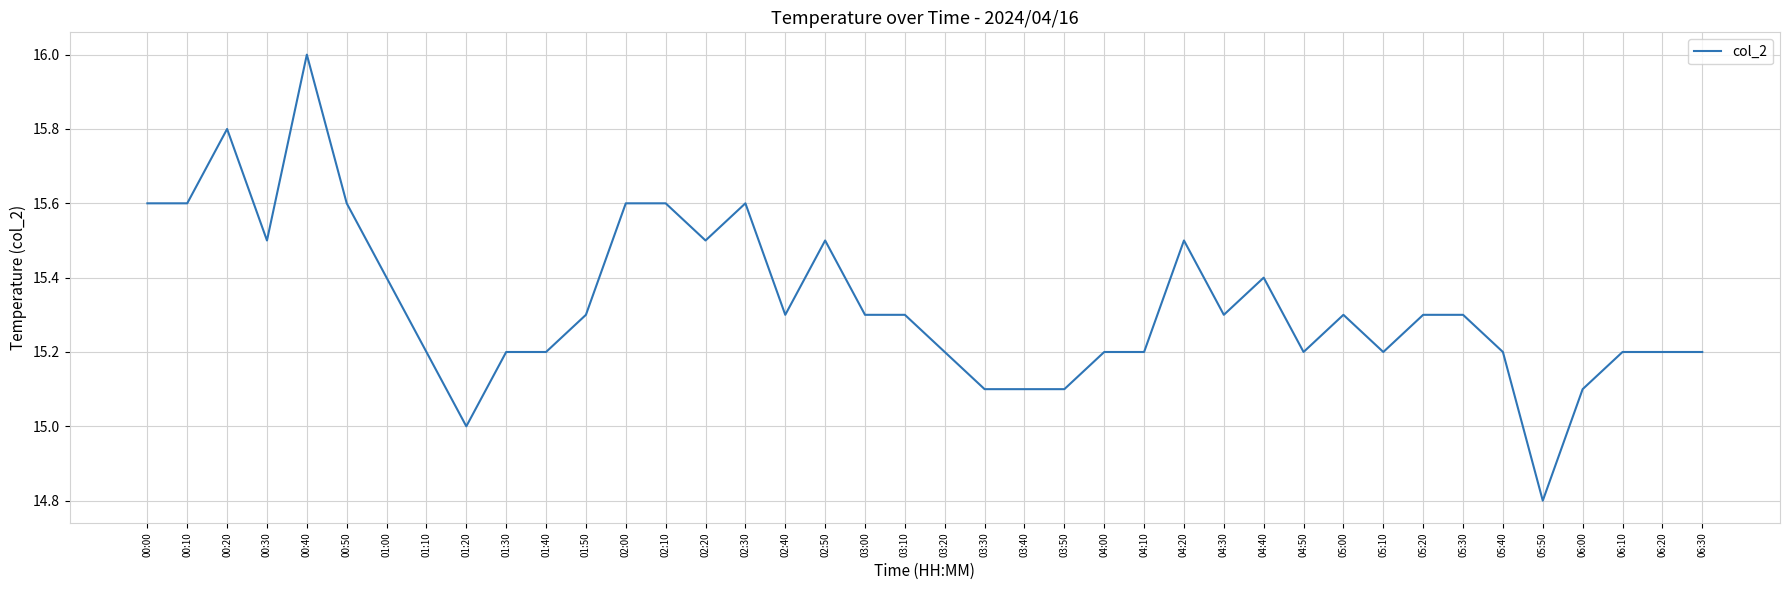

What position from the left is 00:10?

2